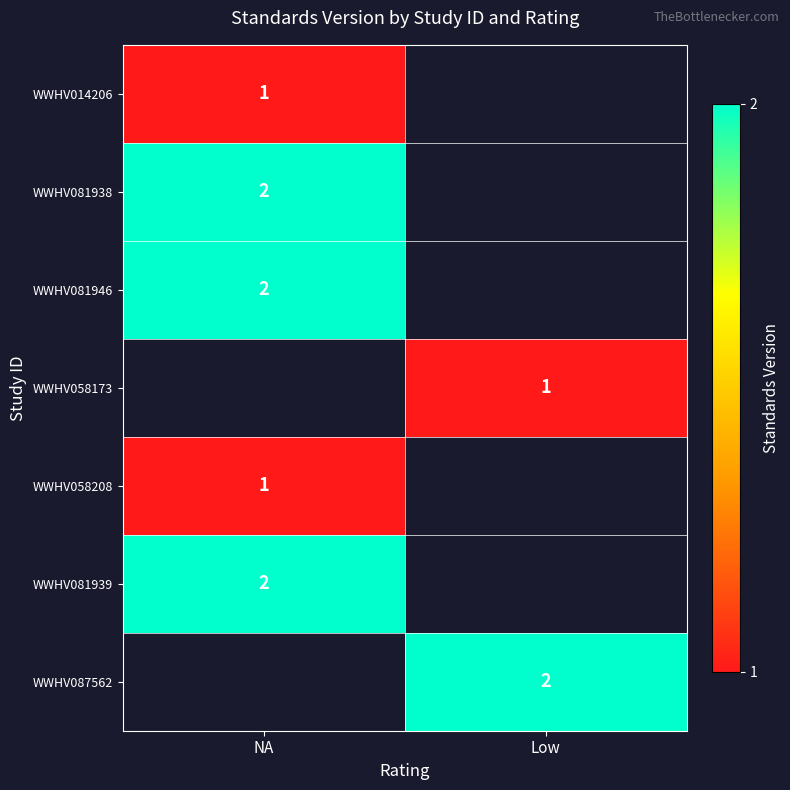

Is it true that WWHV081946 equals 2 at NA?

True